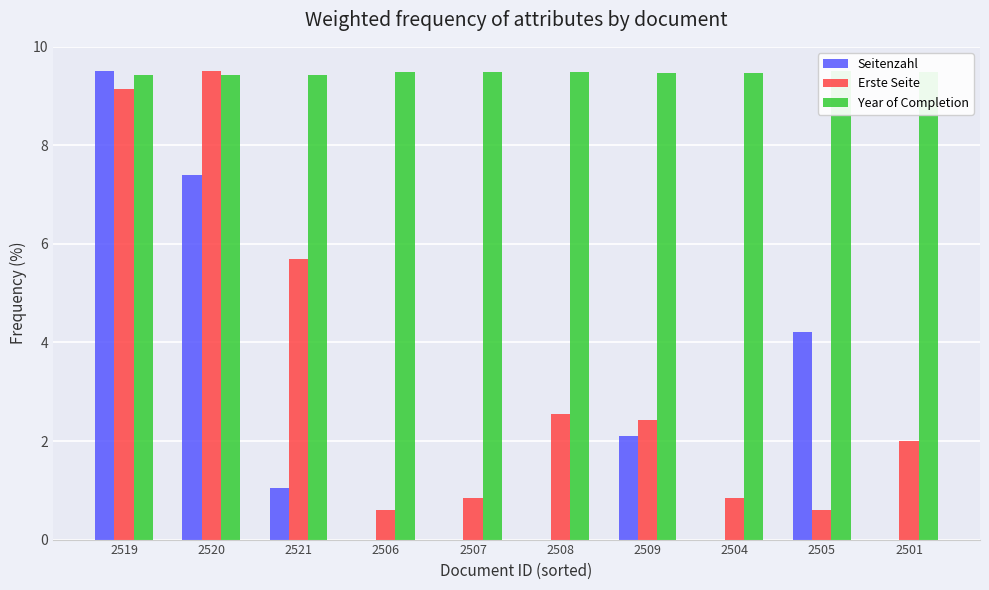

Rank the series at 2506 from lowest to highest value.

Seitenzahl, Erste Seite, Year of Completion